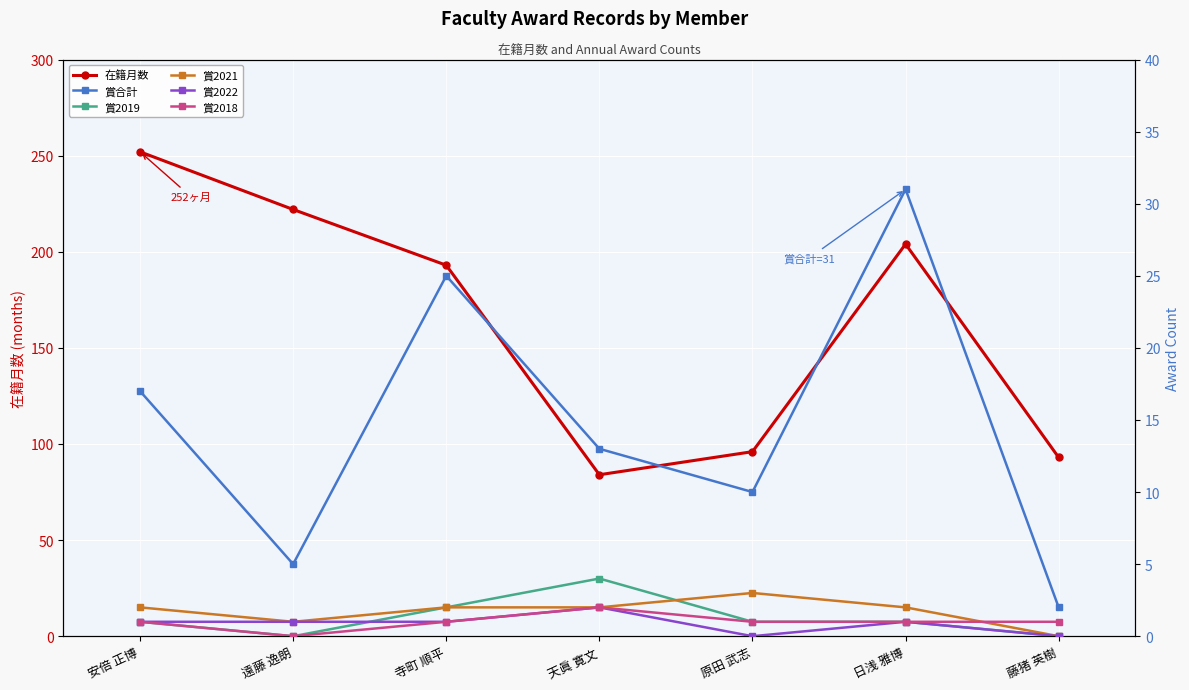

How many categories are shown in the chart?

7